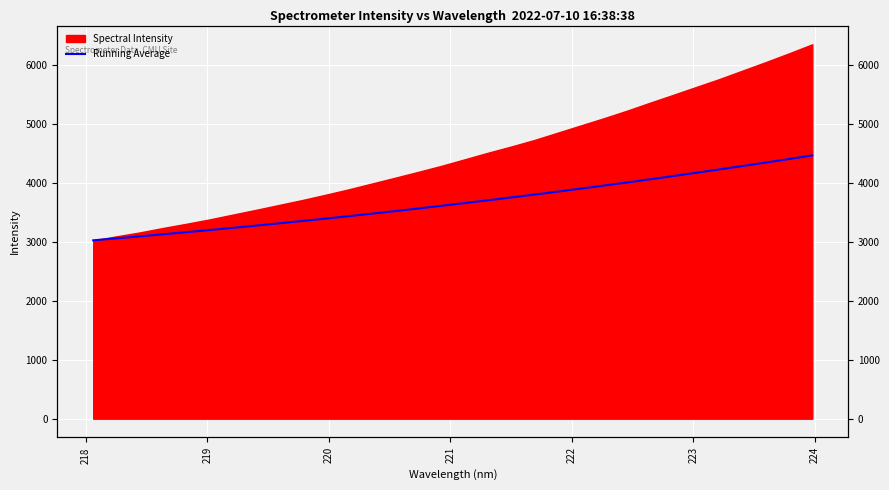

How many data points are less than 3654?

16